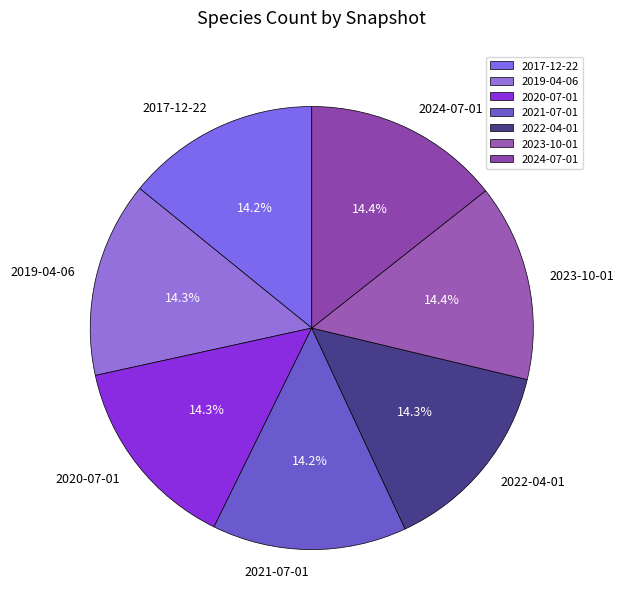

Is there any slice that represents more than half of the pie?

No